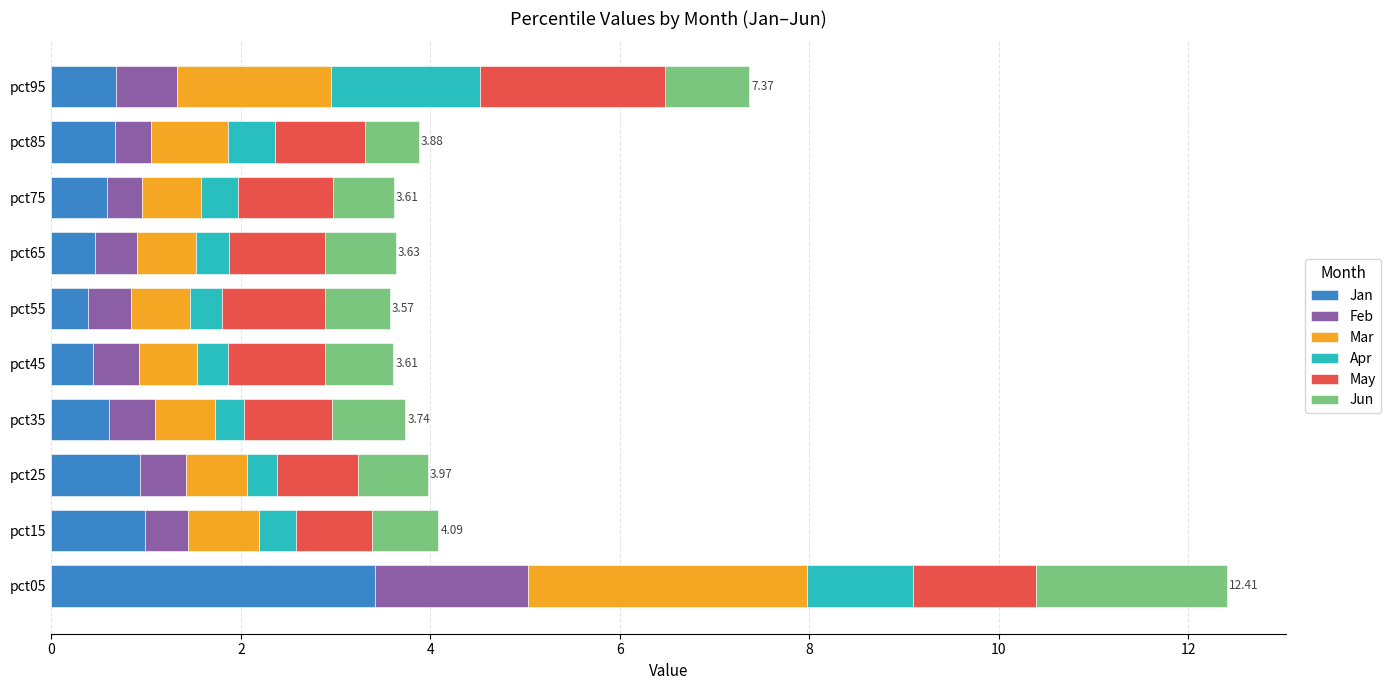

What is the total value across all series at pct05?

12.4